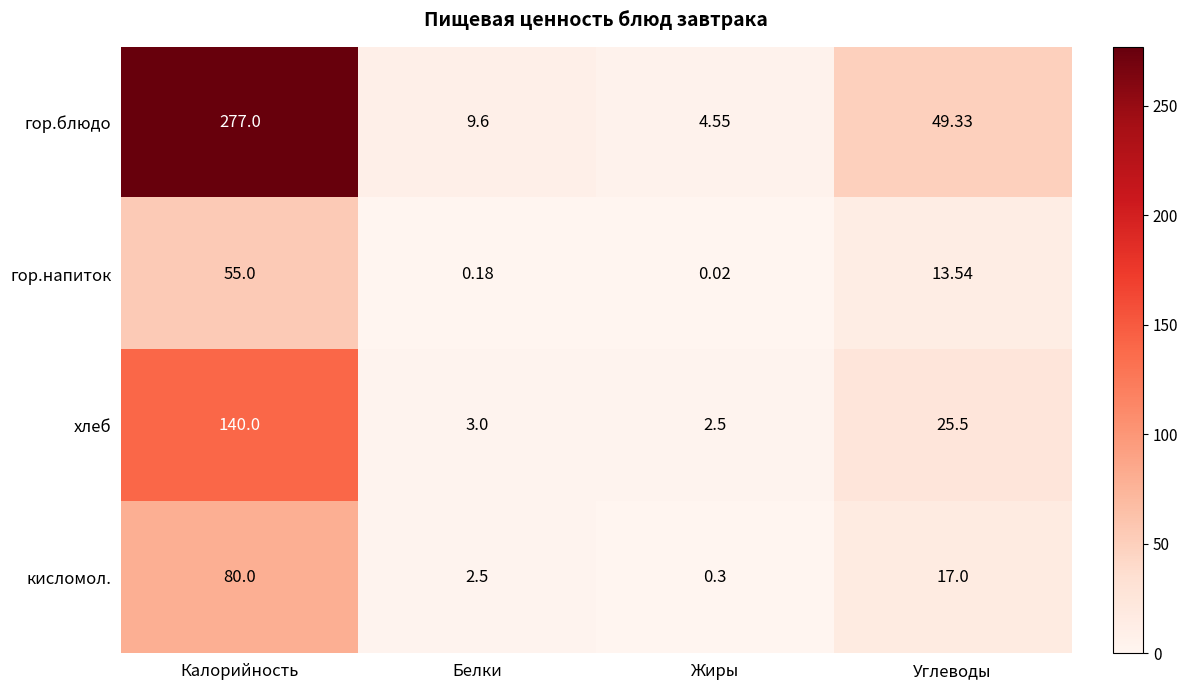

How many categories are shown in the chart?

4